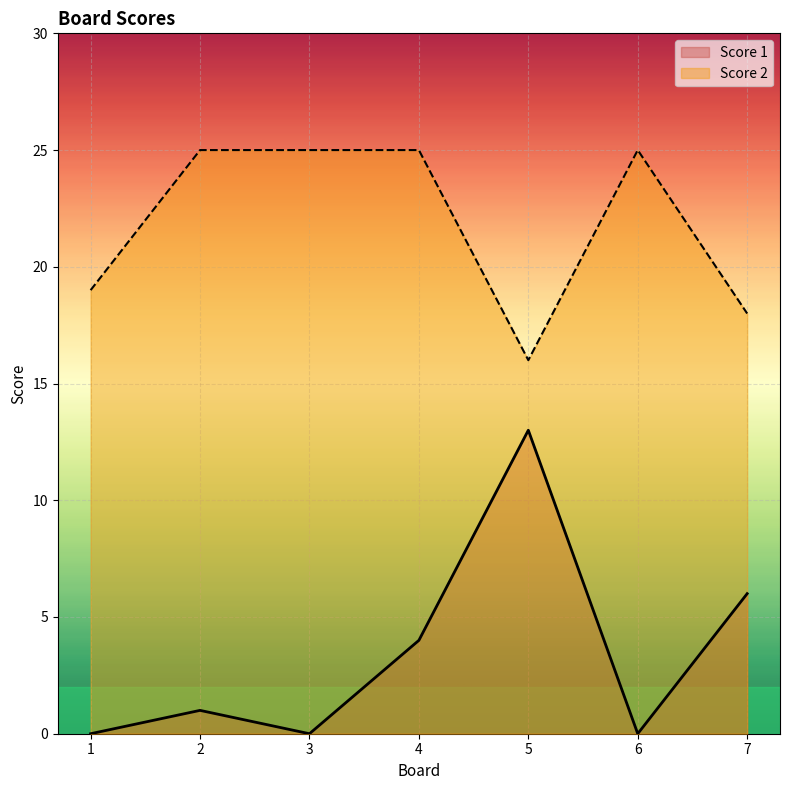

What is the difference between the maximum and minimum values in the Score 2 series?

9